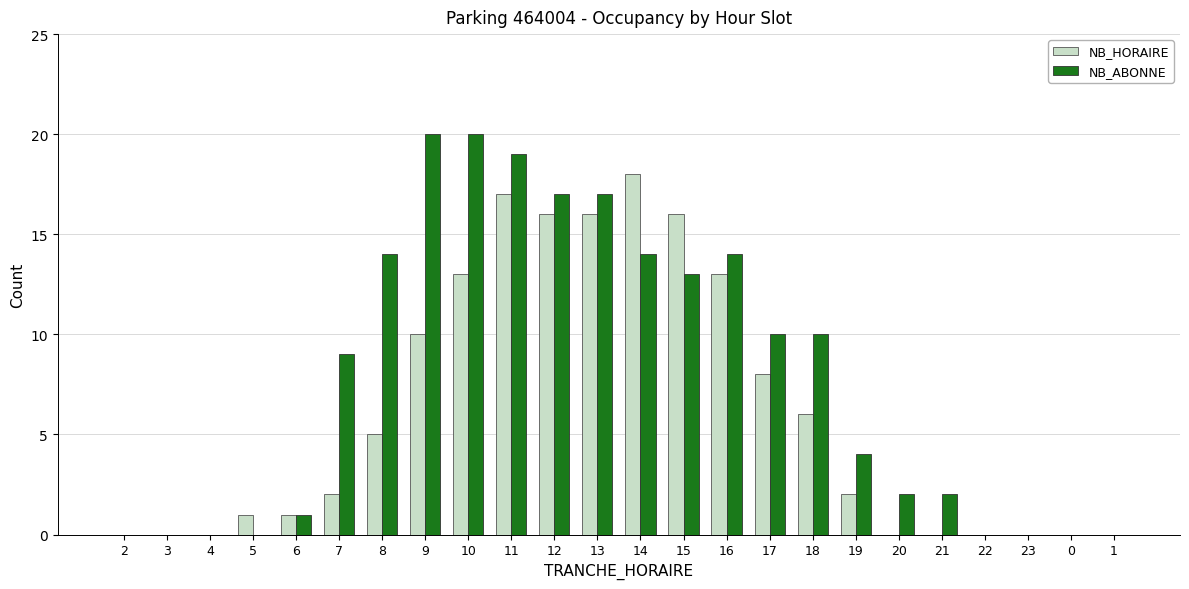

What is the greatest value displayed?

20